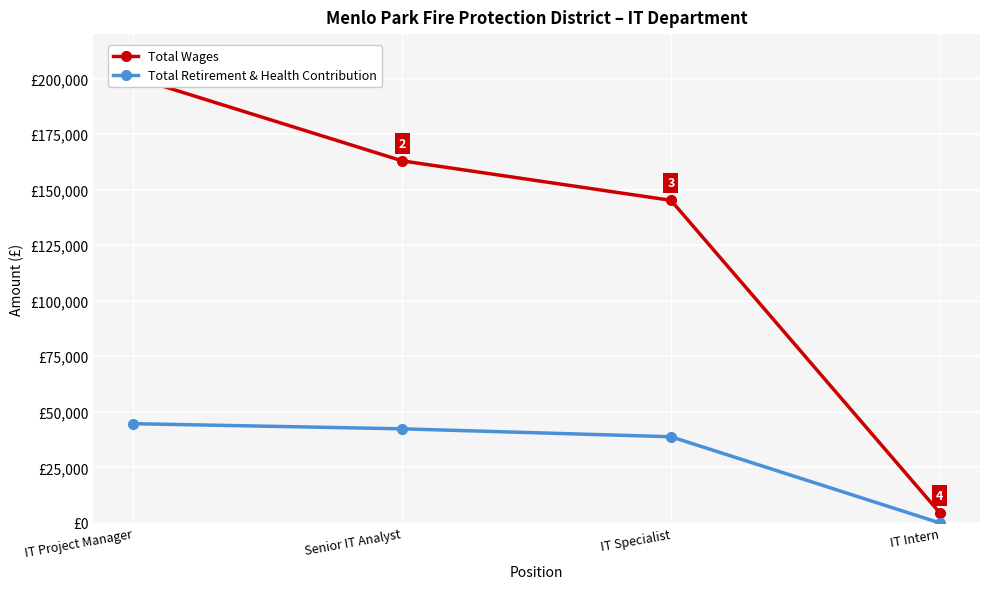

True or false: Total Wages and Total Retirement & Health Contribution intersect in this chart.

False